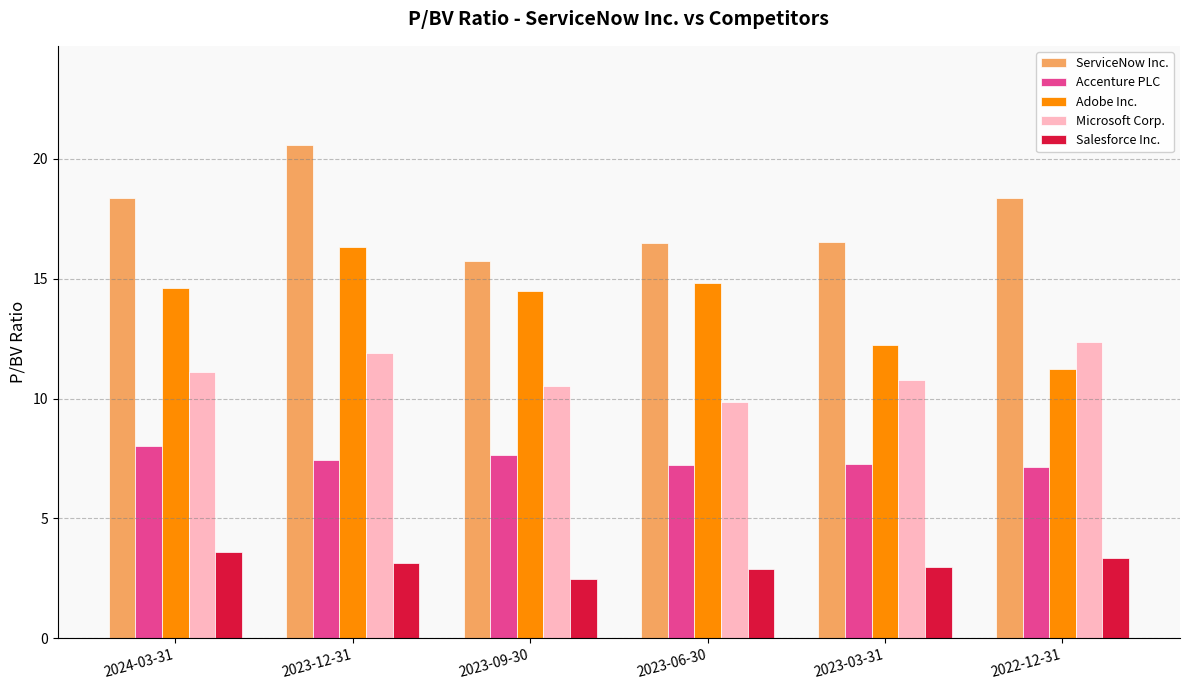

What is the sum of all Adobe Inc. values?

83.7